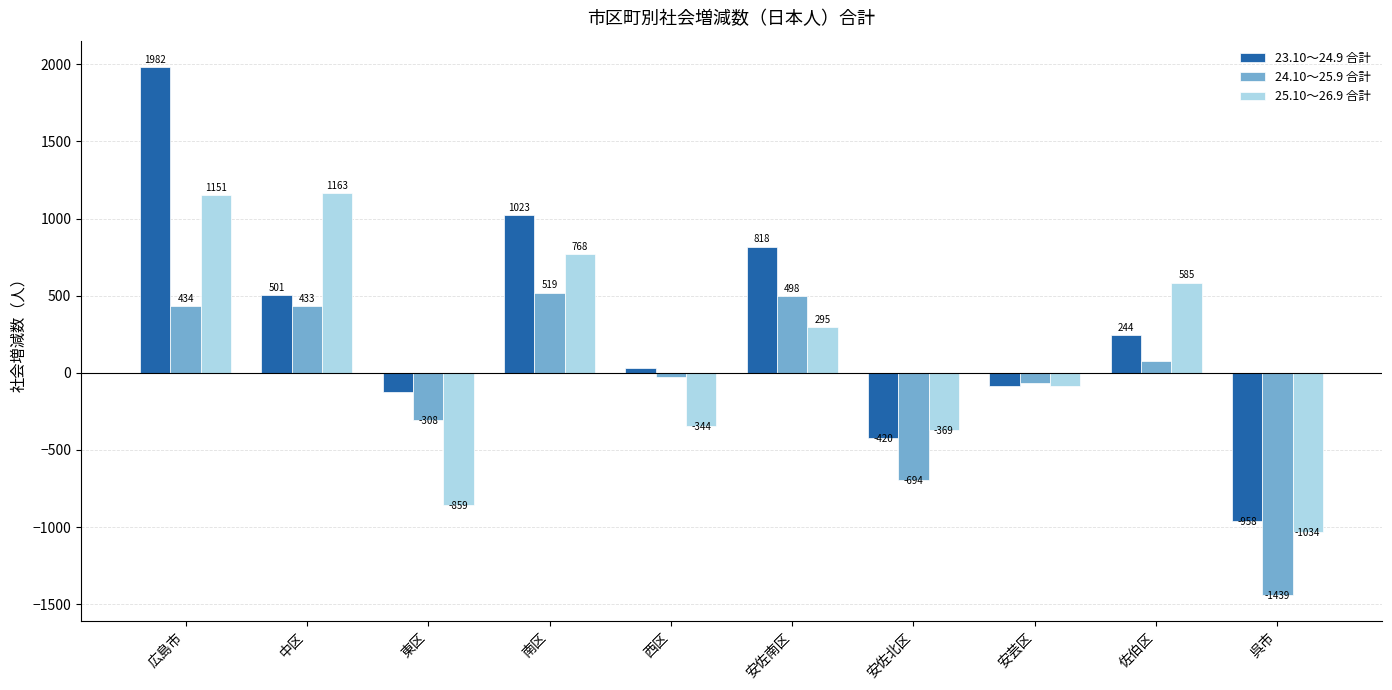

How many data points does each series have?

10